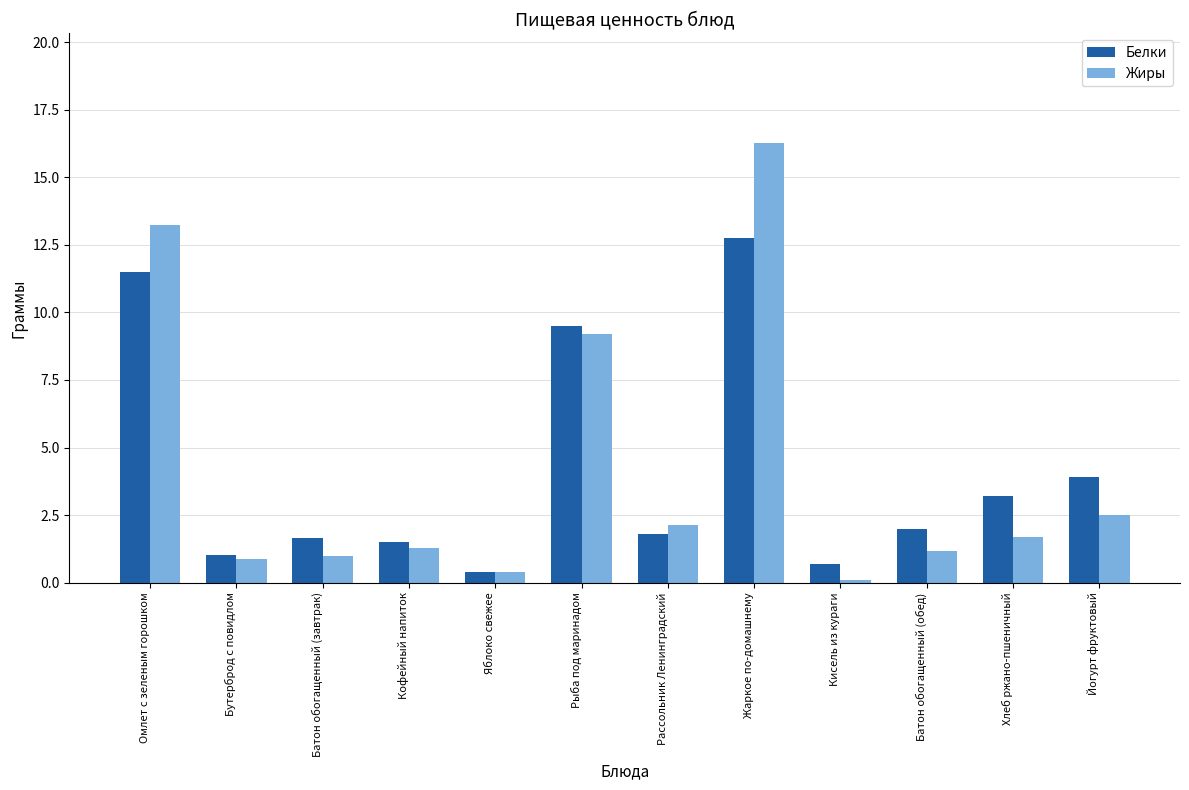

What is the sum of the Жиры values at Батон обогащенный (обед) and Кофейный напиток?

2.5